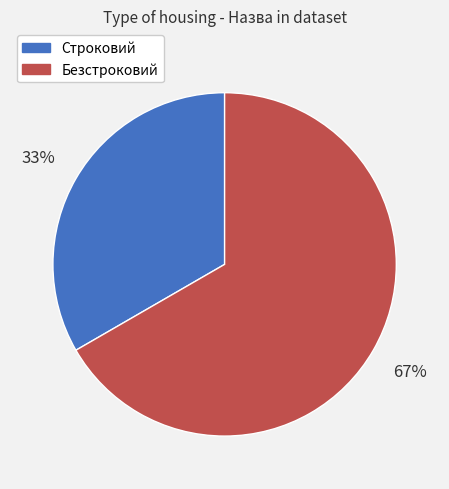

The Строковий slice represents 33% of the pie. True or false?

True